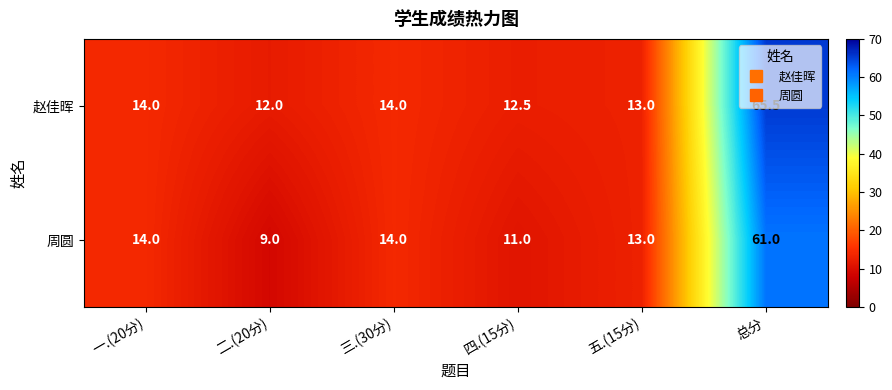

What is the difference between the maximum and minimum values in the 周圆 series?

52.0